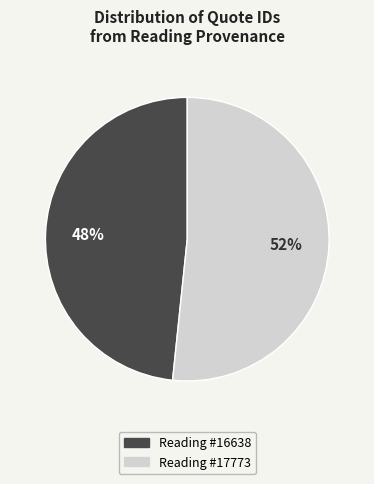

To the nearest percent, what is the average slice percentage?

50%